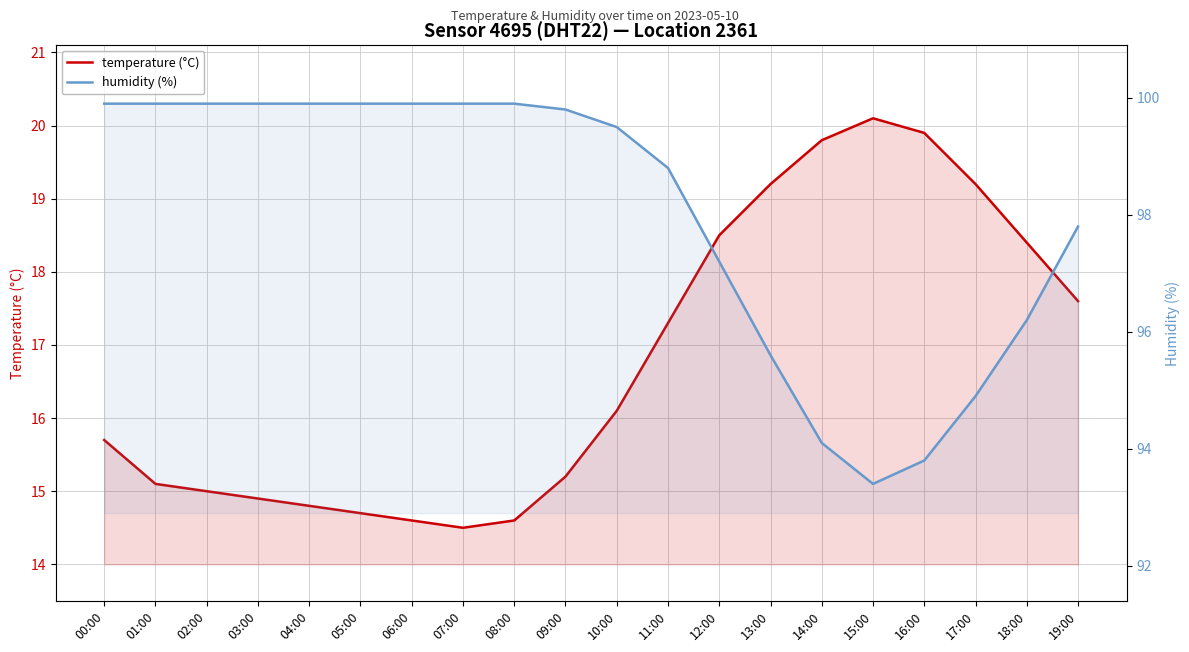

Rank the categories by humidity (%) value from lowest to highest.

15:00, 16:00, 14:00, 17:00, 13:00, 18:00, 12:00, 19:00, 11:00, 10:00, 09:00, 00:00, 01:00, 02:00, 03:00, 04:00, 05:00, 06:00, 07:00, 08:00